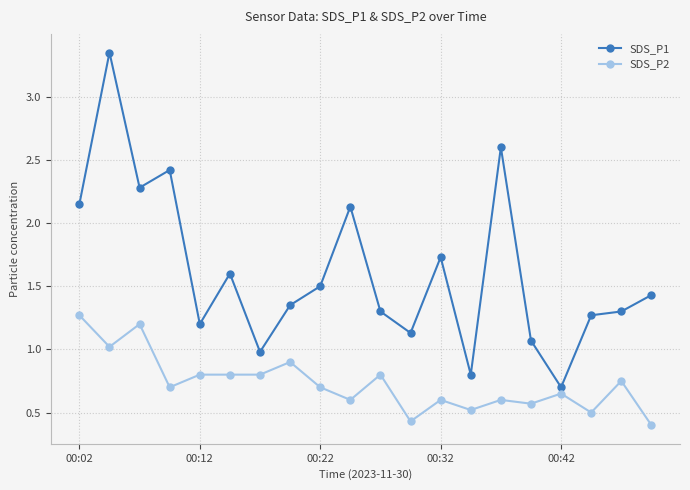

What is the value of the SDS_P2 point at the 1st from the left?

1.3